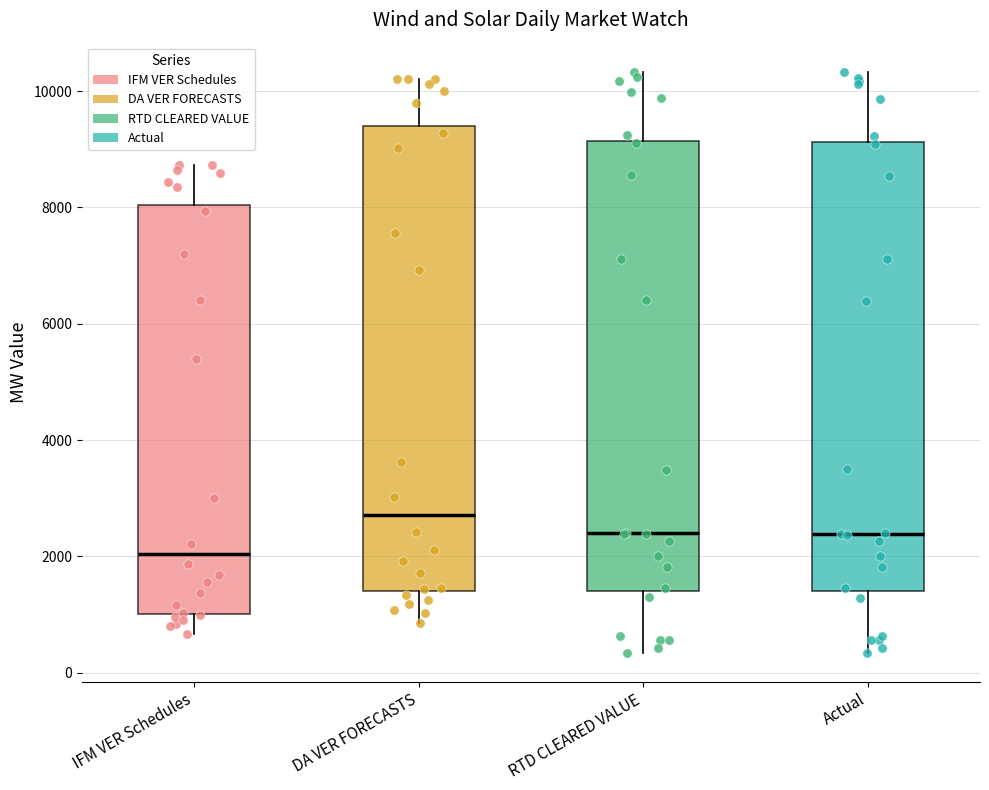

Reading left to right, transcribe this box plot: for each box, give where its median line is, the range the box spans, and where its two whiskers end, as read against the y-axis. The values are not printed on the chart, so give them approximately, as read against the axis.

IFM VER Schedules: median 2000, box 1000 to 8000, whiskers 600 to 8800
DA VER FORECASTS: median 2800, box 1400 to 9400, whiskers 800 to 10200
RTD CLEARED VALUE: median 2400, box 1400 to 9200, whiskers 400 to 10400
Actual: median 2400, box 1400 to 9200, whiskers 400 to 10400